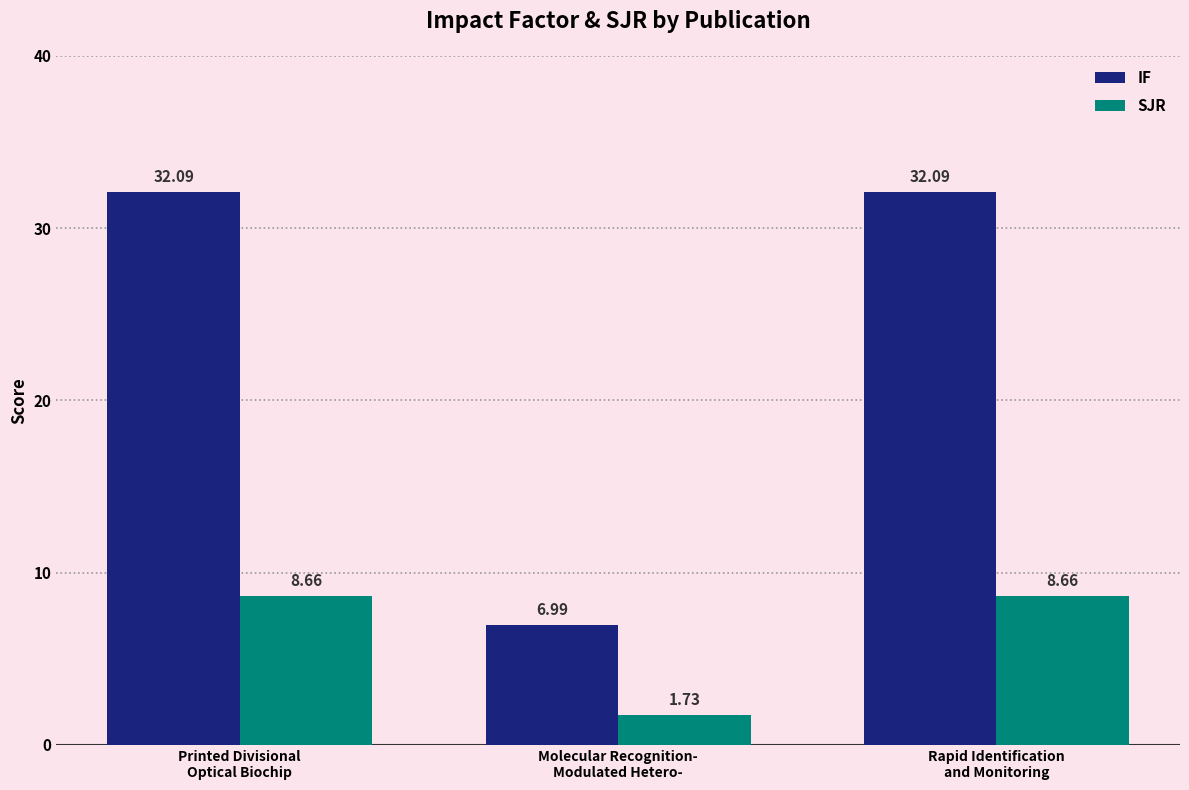

Does the chart contain stacked bars?

No